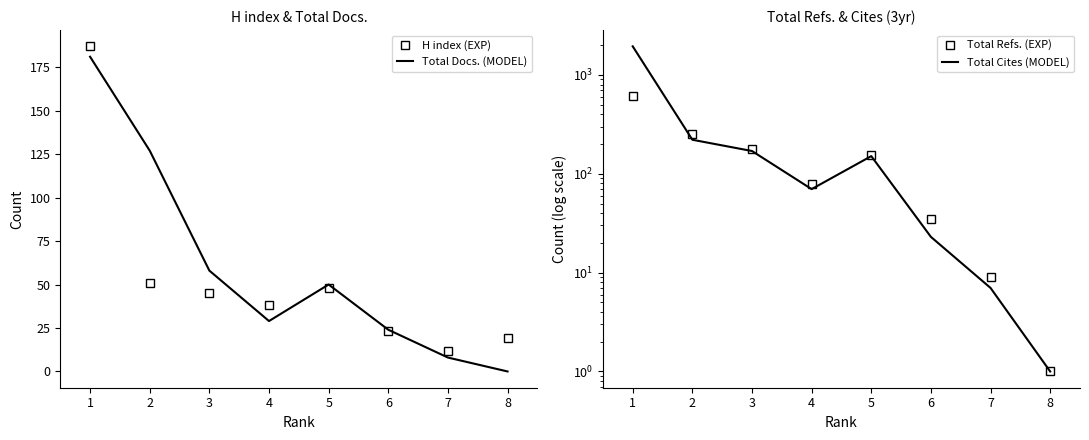

True or false: H index and Total Cites (3years) intersect in this chart.

False